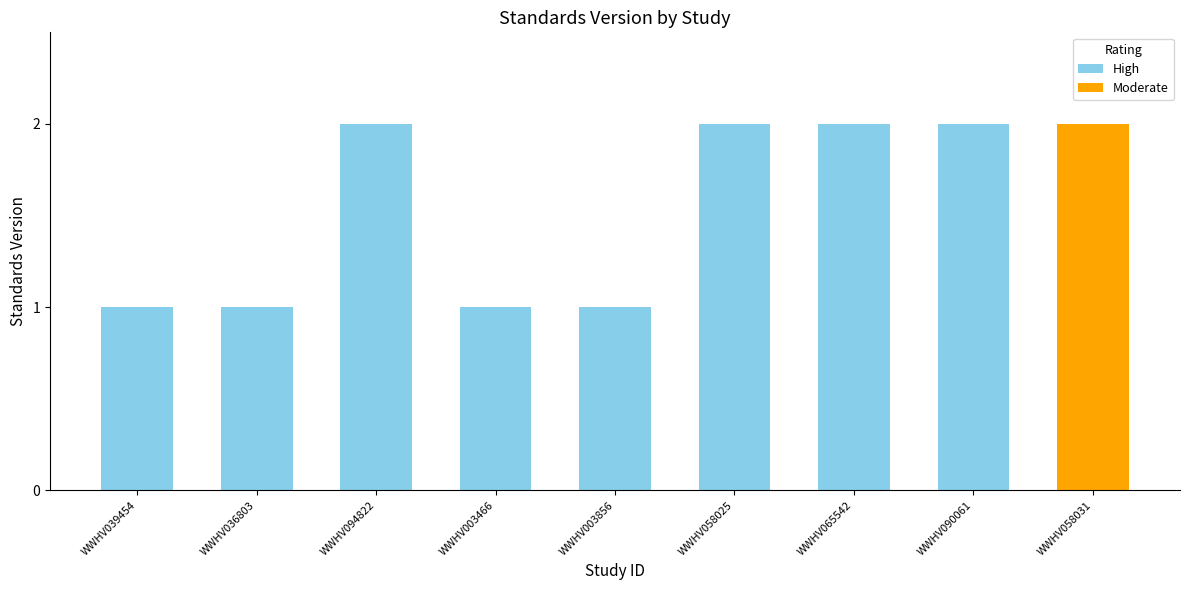

True or false: the data shows 1 at WWHV036803.

True